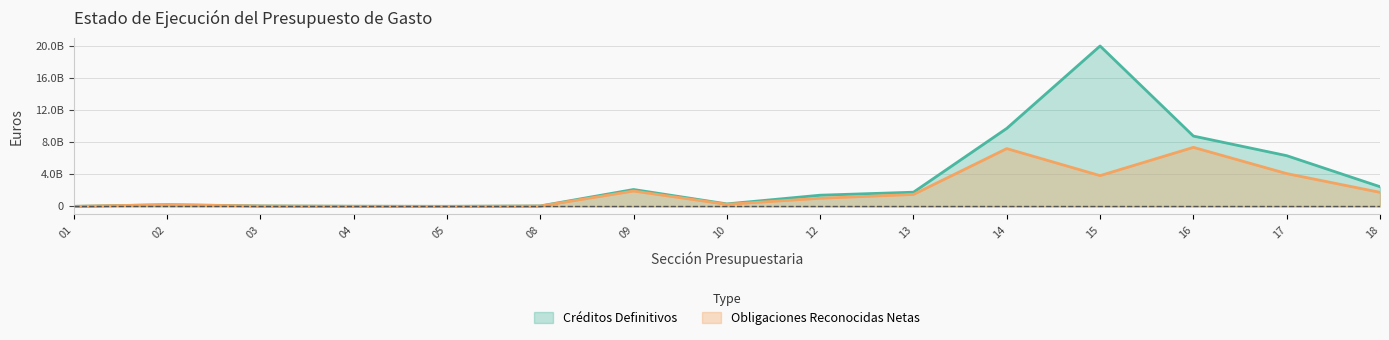

What are all the series names shown in the legend?

Créditos Definitivos, Obligaciones Reconocidas Netas